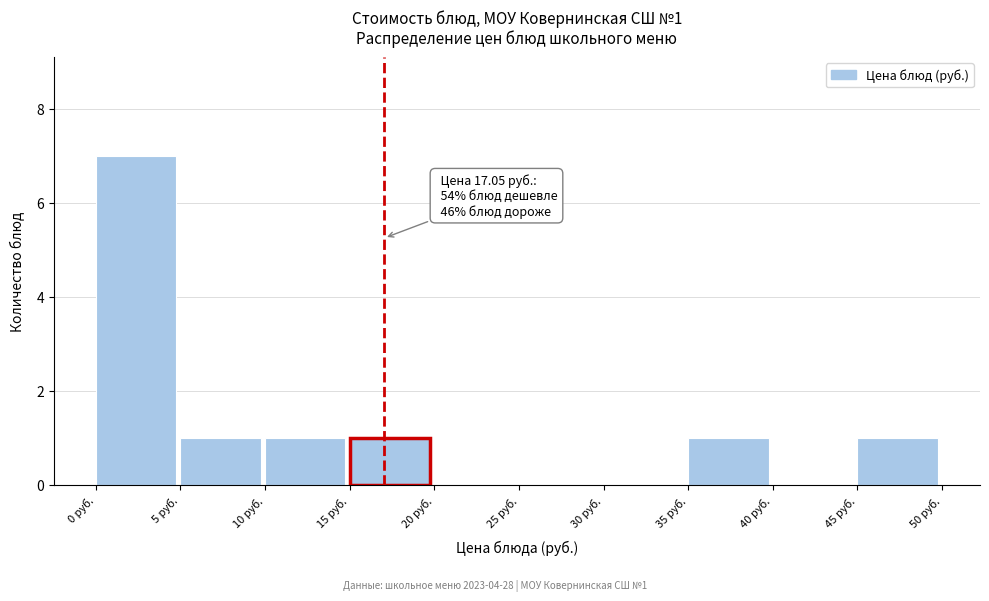

Which range on the x-axis has the tallest bar?

0 to 5